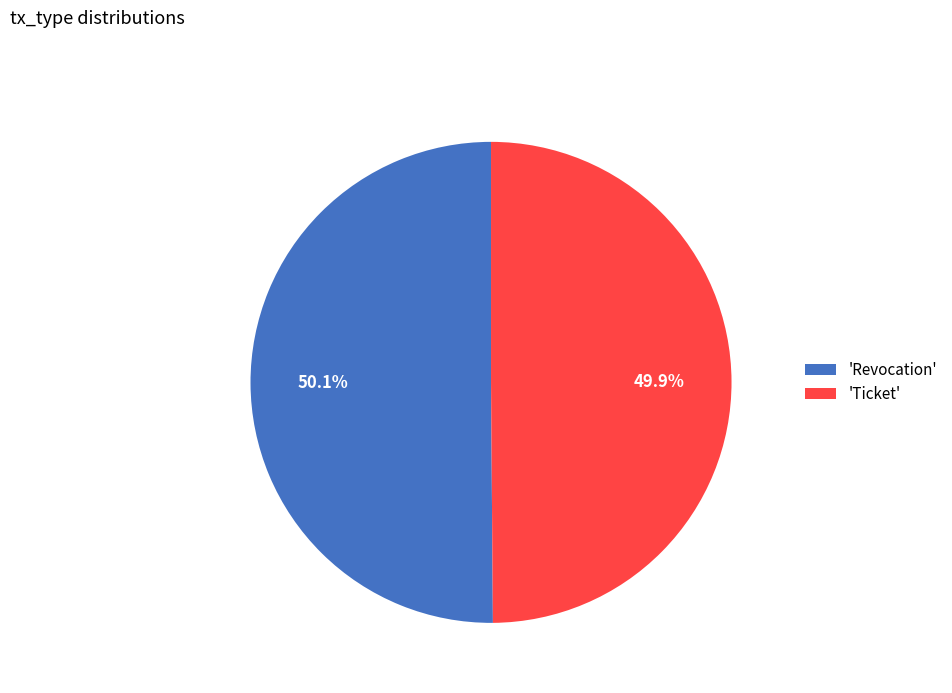

Approximately how many times larger is the value at 'Ticket' compared to 'Revocation'?

1.0